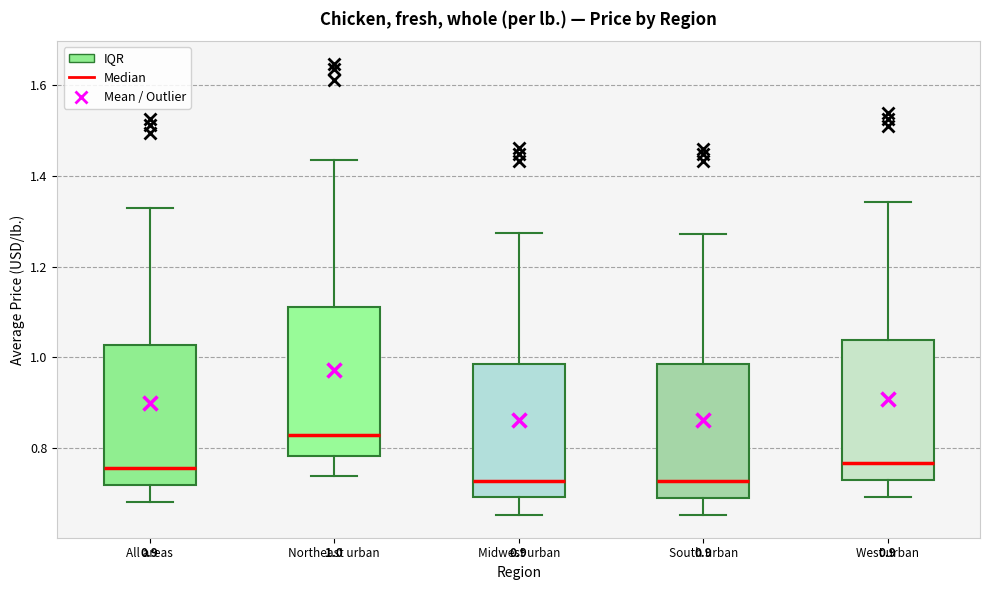

Which box has the highest median line?

Northeast urban